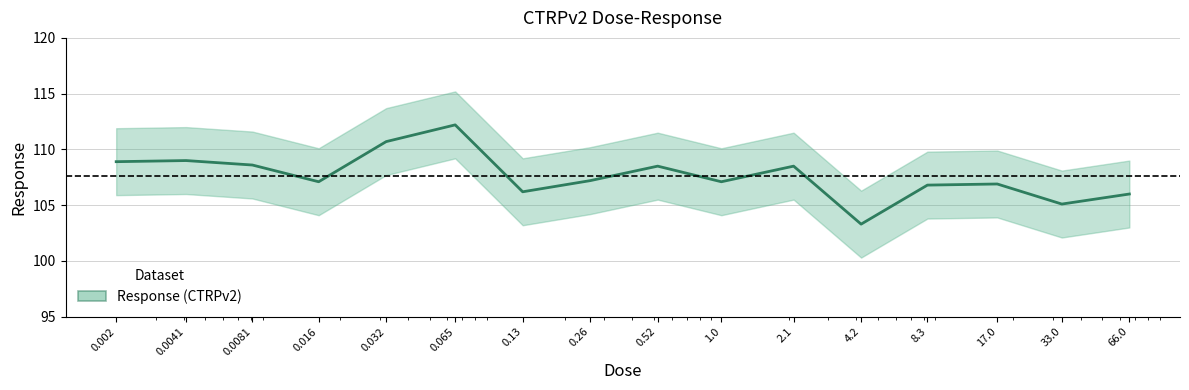

Which label corresponds to the smallest value in the chart?

4.2